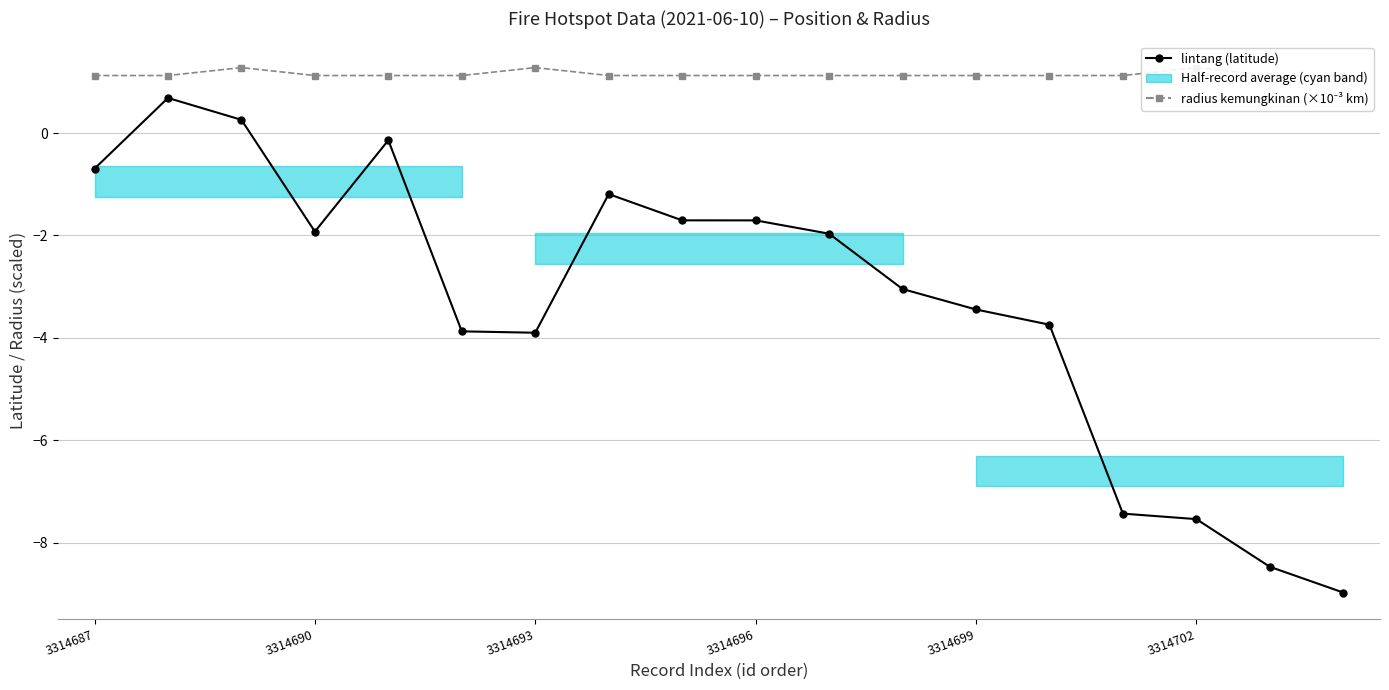

Reading left to right, extract all data points from this chart.

lintang (latitude): -0.7	0.7	0.3	-1.9	-0.1	-3.9	-3.9	-1.2	-1.7	-1.7	-2.0	-3.0	-3.4	-3.7	-7.4	-7.5	-8.5	-9.0
radius kemungkinan (×10⁻³ km): 1.1	1.1	1.3	1.1	1.1	1.1	1.3	1.1	1.1	1.1	1.1	1.1	1.1	1.1	1.1	1.3	1.1	1.1